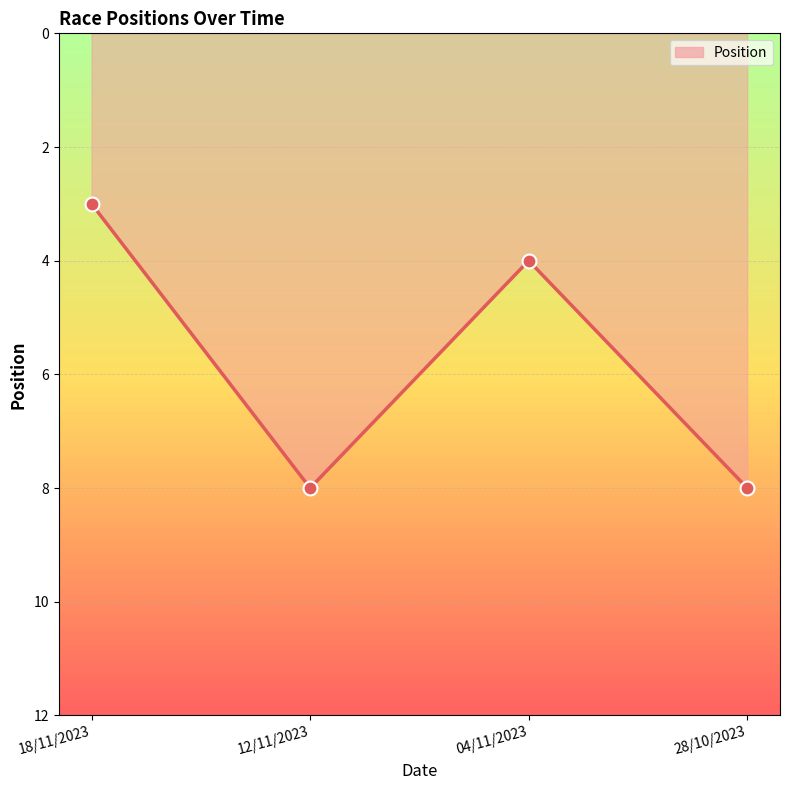

The value at 28/10/2023 is 8. True or false?

True